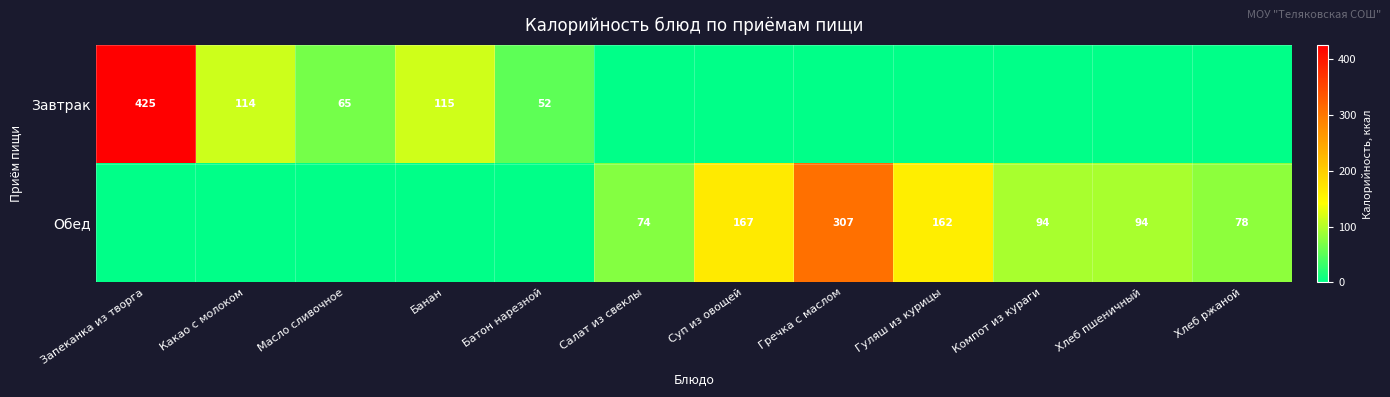

What is the difference between the Обед values at Хлеб ржаной and Хлеб пшеничный?

16